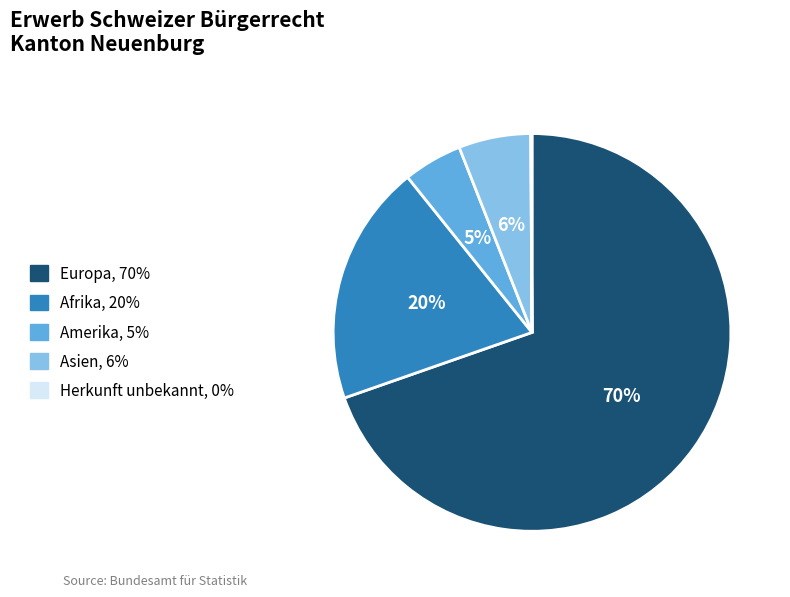

To the nearest percent, what is the average slice percentage?

20%